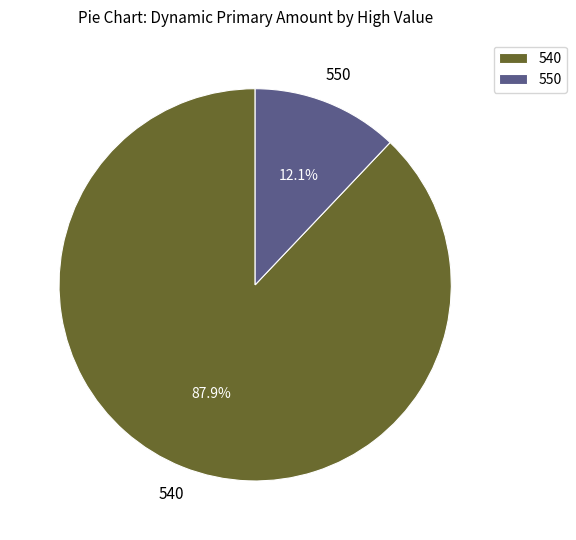

What is the largest slice in the pie chart?

540